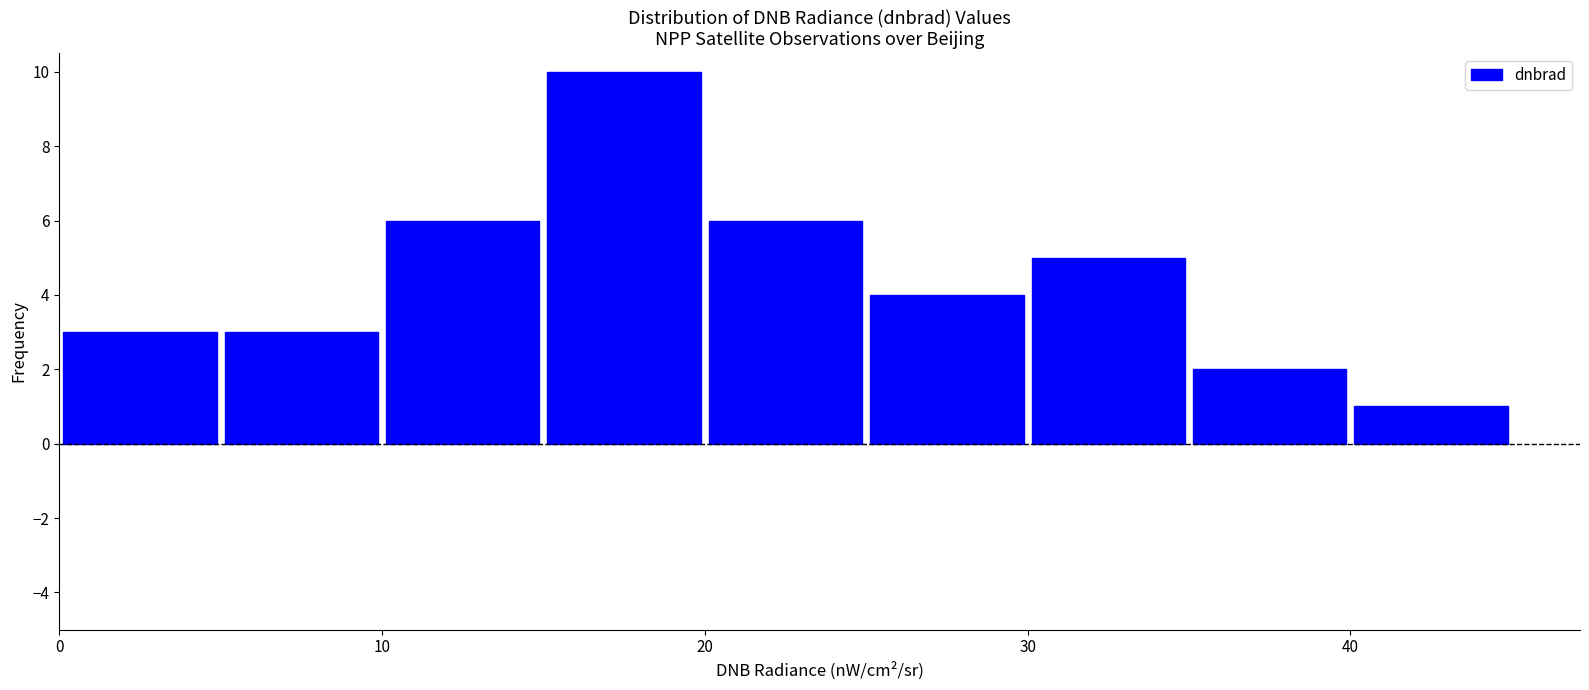

Reading left to right, list every bar in this chart as the range it spans on the x-axis followed by its height. The values are not printed on the chart, so give them approximately, as read against the axis.

0 to 5: 3
5 to 10: 3
10 to 15: 6
15 to 20: 10
20 to 25: 6
25 to 30: 4
30 to 35: 5
35 to 40: 2
40 to 45: 1